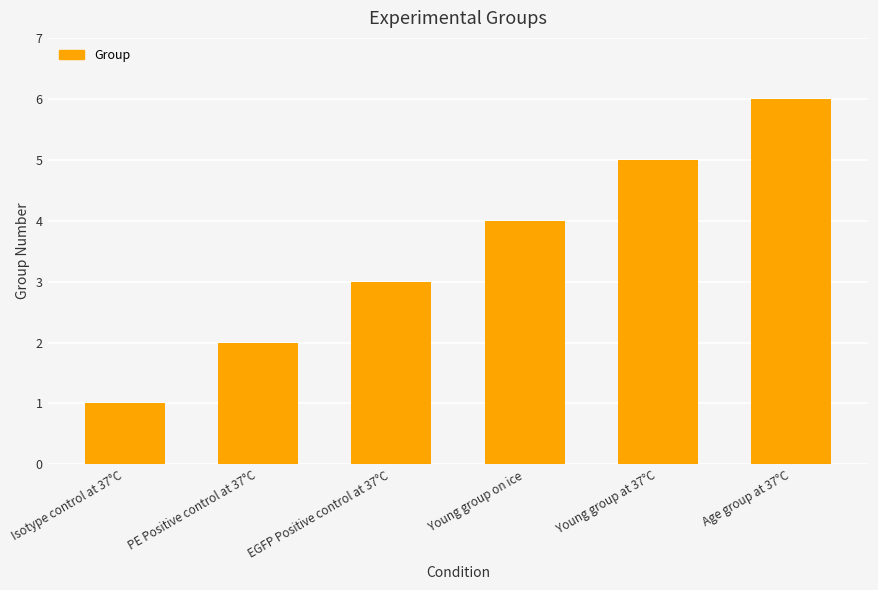

What is the value of the 1st bar from the left?

1